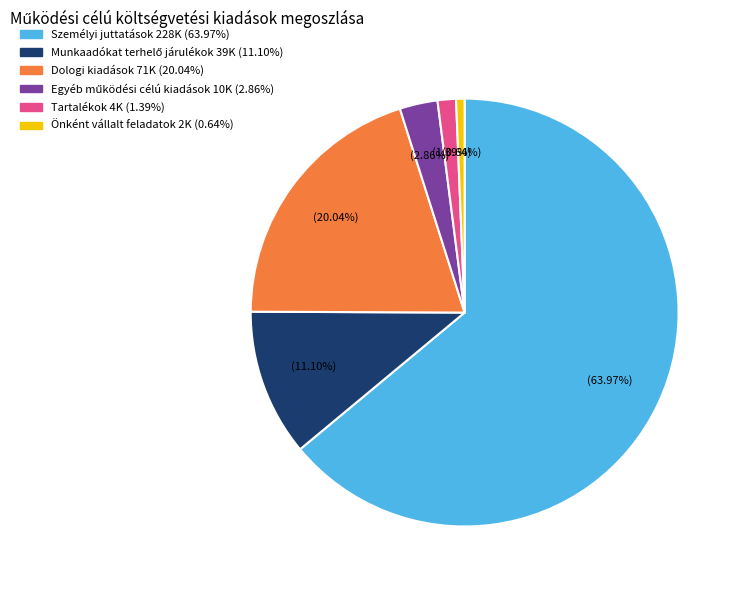

What is the largest slice in the pie chart?

Személyi juttatások